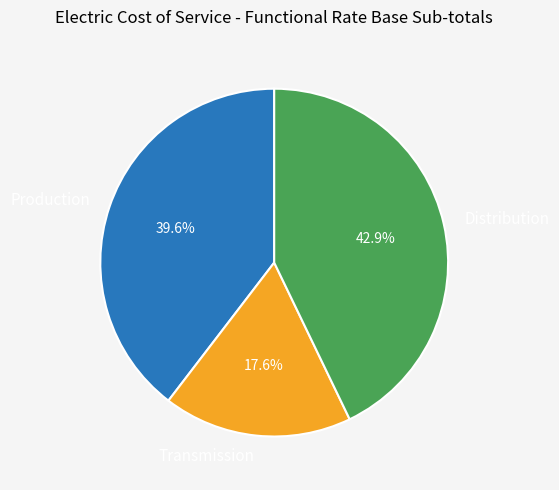

What is the largest slice in the pie chart?

Distribution